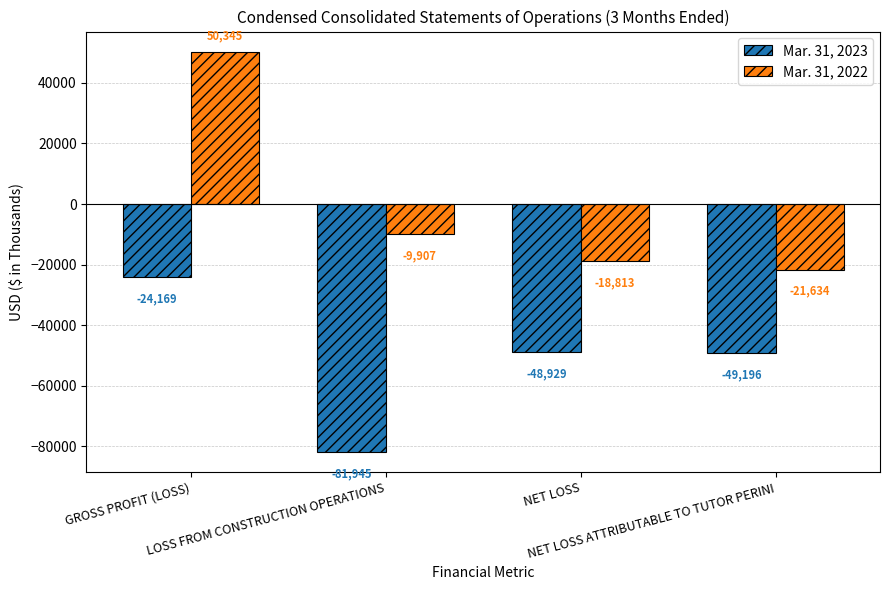

How many values in the Mar. 31, 2022 series exceed -9907?

1